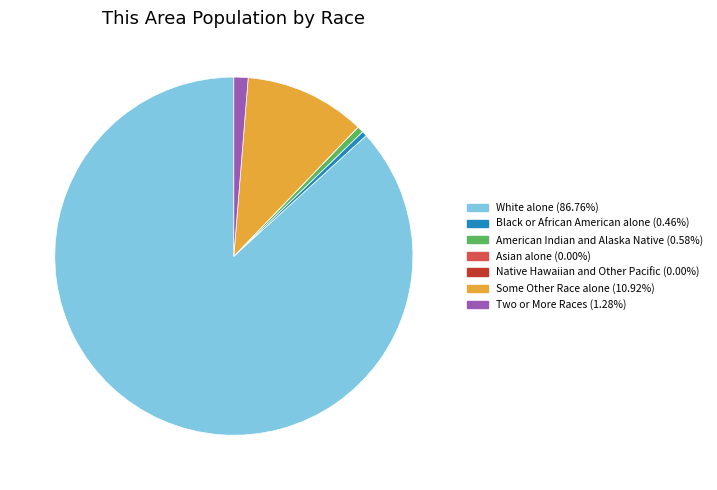

Does White alone account for over 50% of the chart?

Yes